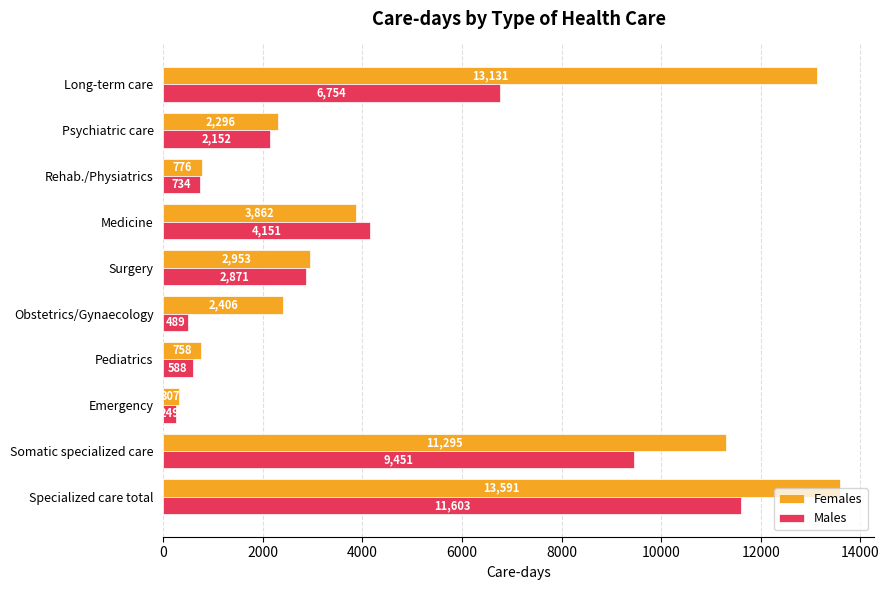

Between Emergency and Psychiatric care, which series saw the biggest shift?

Females